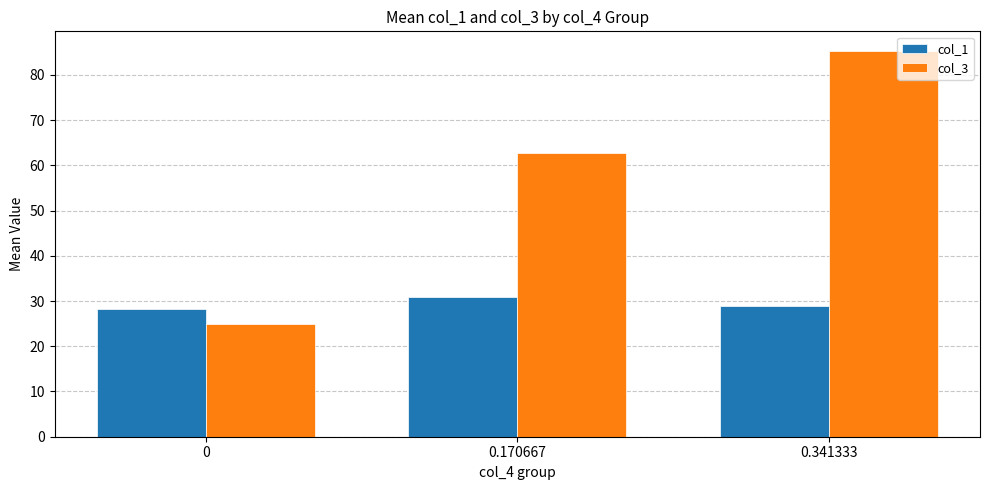

List the series in order of their peak value, lowest first.

col_1, col_3